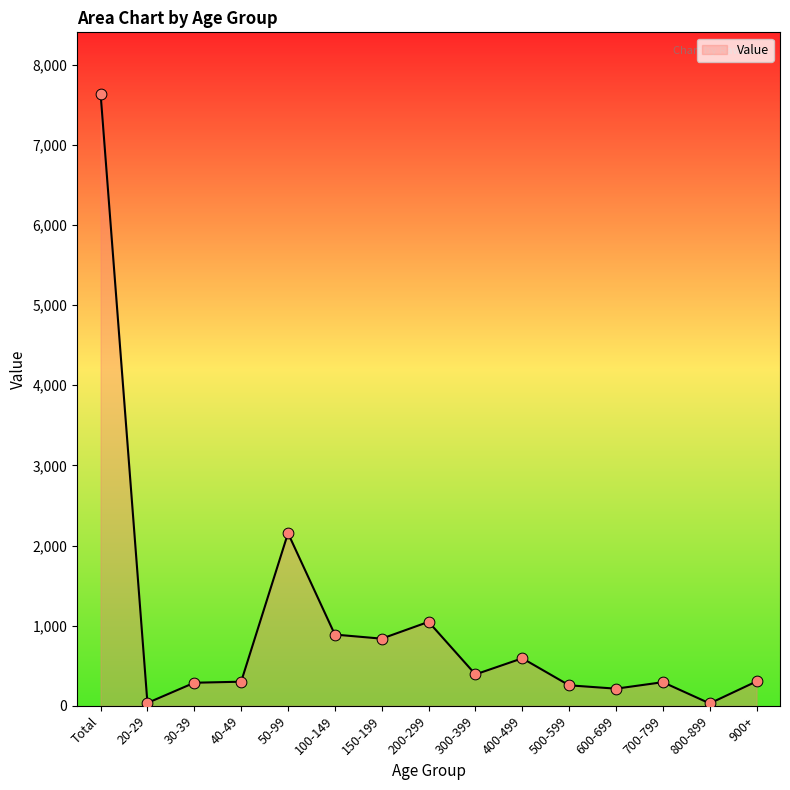

Between 200-299 and 900+, which is larger?

200-299